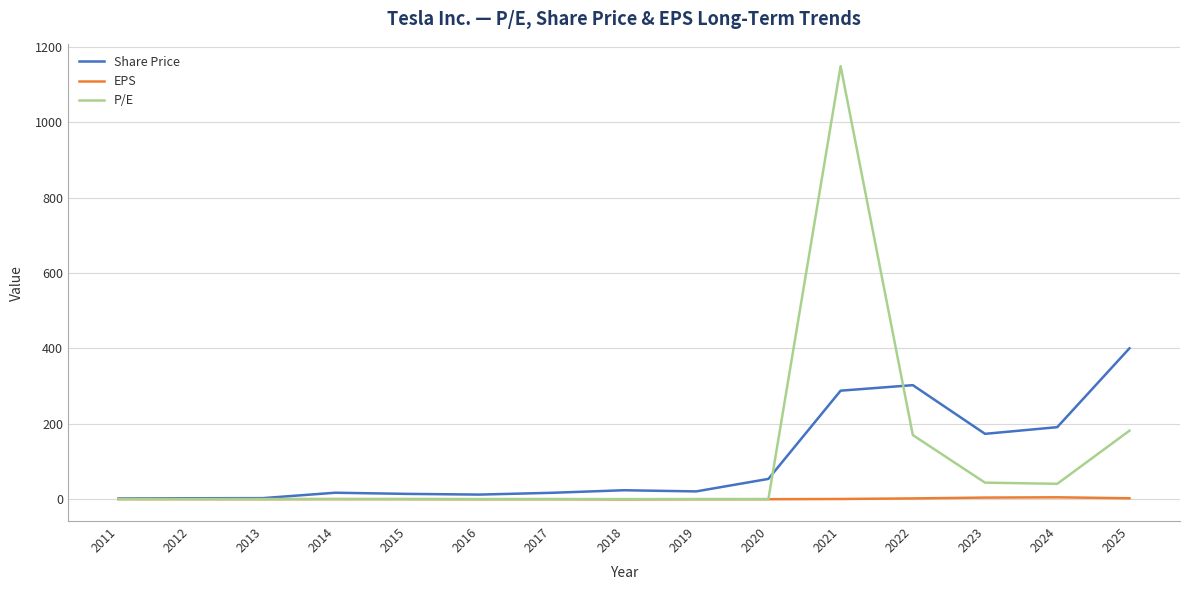

The value of Share Price at 2024 is 190.9. True or false?

True